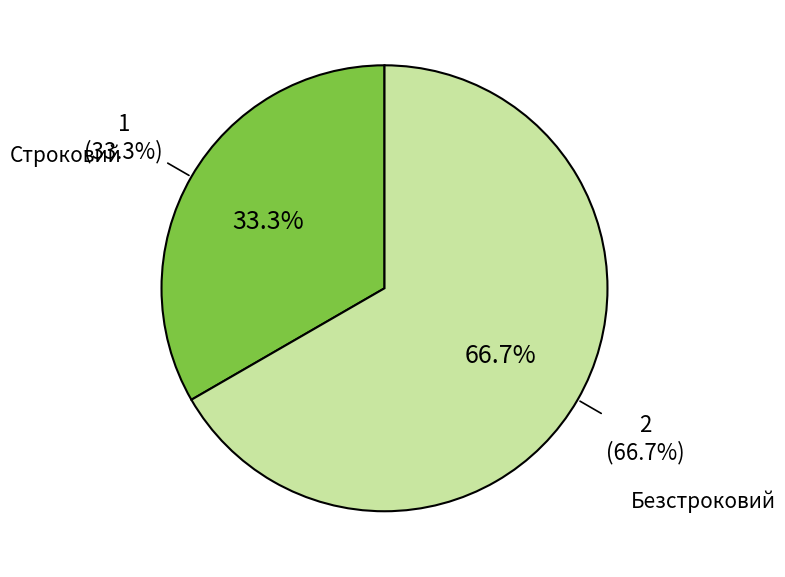

What is the total percentage of Безстроковий and Строковий?

100.0%